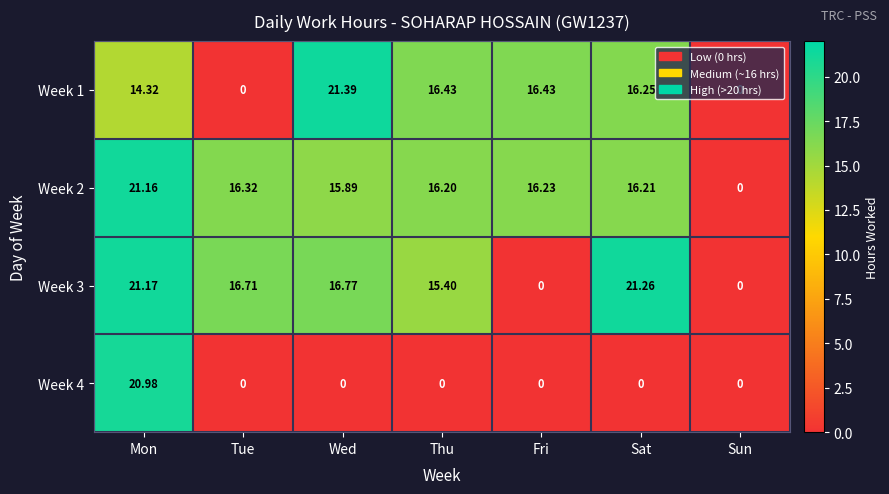

Which series changed the most between Wed and Sat?

Week 1